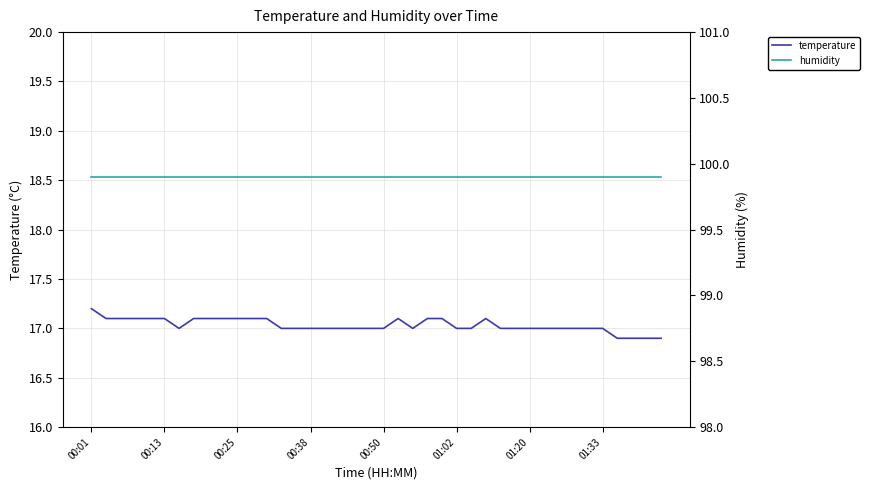

What is the label of the 1st point from the left?

00:01